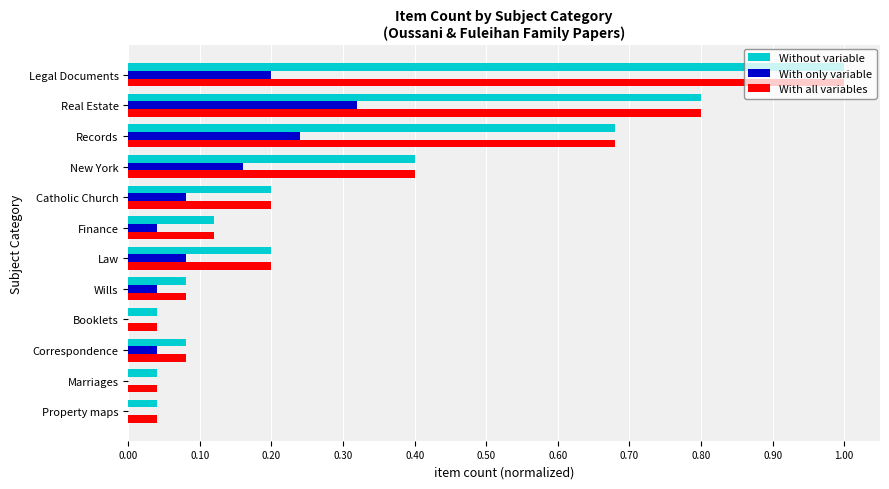

The With all variables series shows 0.2 at Catholic Church. True or false?

True